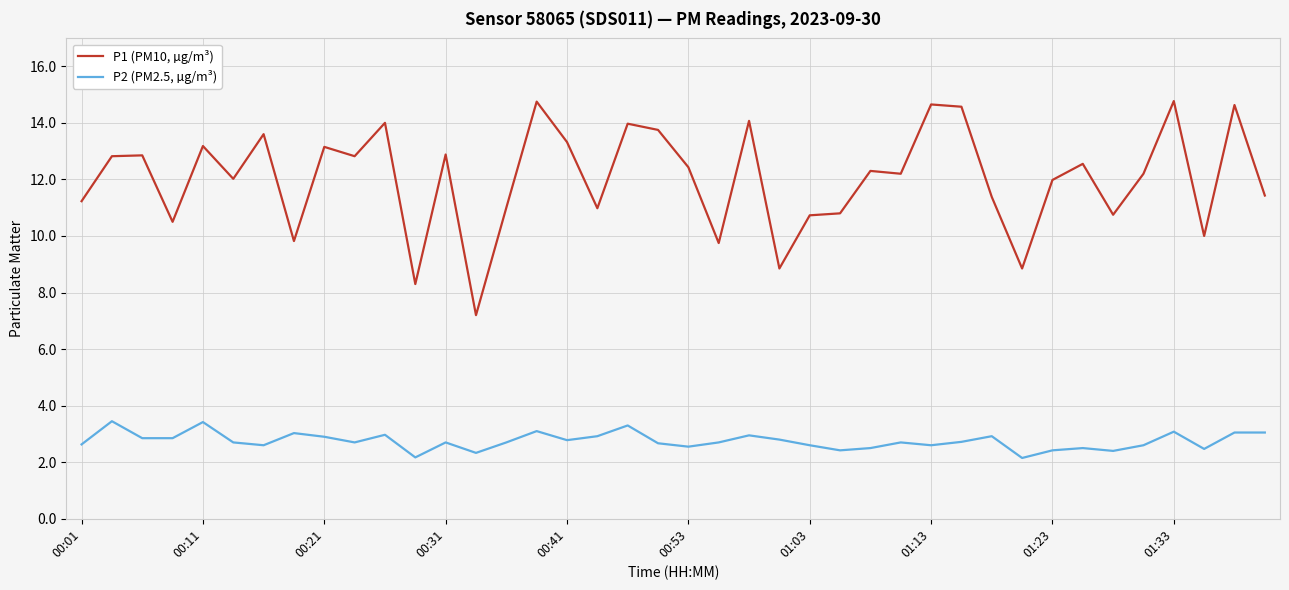

Rank the series by their maximum value, from highest to lowest.

P1 (PM10, µg/m³), P2 (PM2.5, µg/m³)